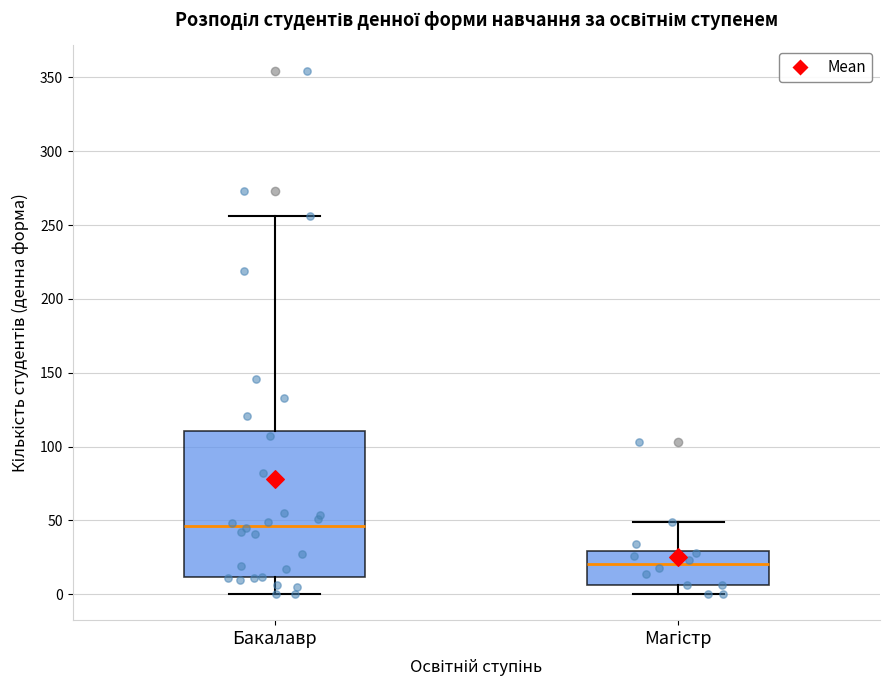

Reading left to right, read every box against the y-axis: the position of its median line, the range the box covers, and the ends of its whiskers. The values are not printed on the chart, so give them approximately, as read against the axis.

Бакалавр: median 45, box 10 to 110, whiskers 0 to 255
Магістр: median 20, box 5 to 30, whiskers 0 to 50